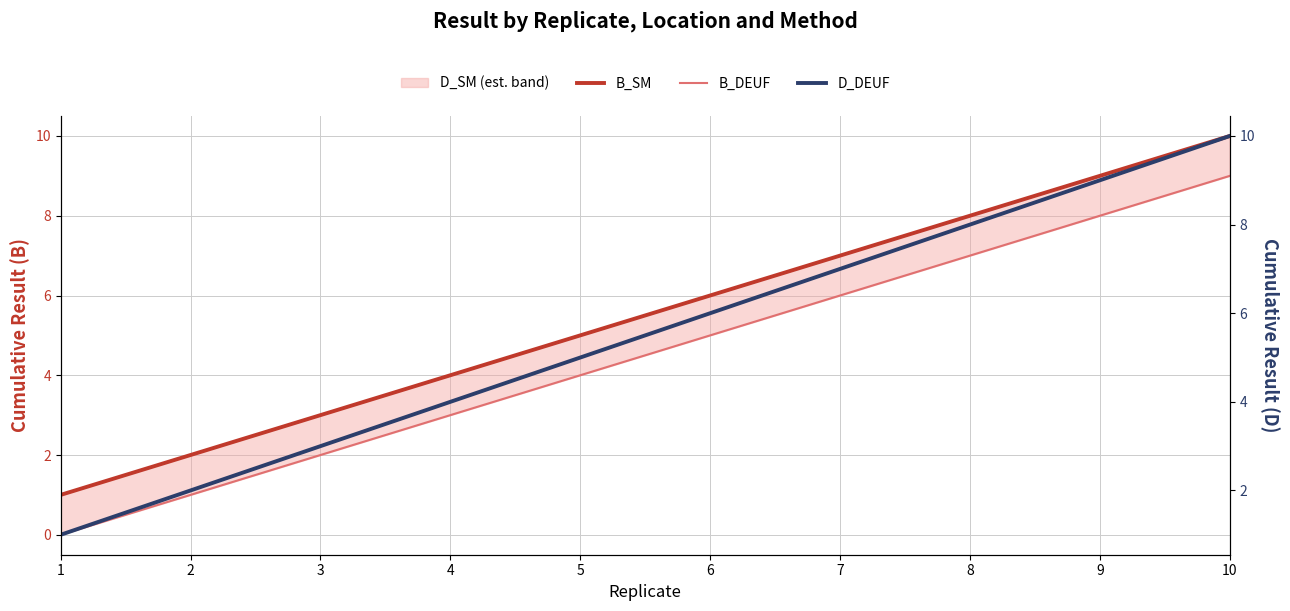

At how many categories does at least one series exceed 6?

4